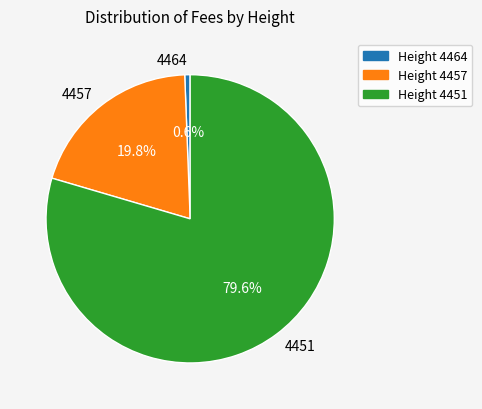

How many slices are in this pie chart?

3